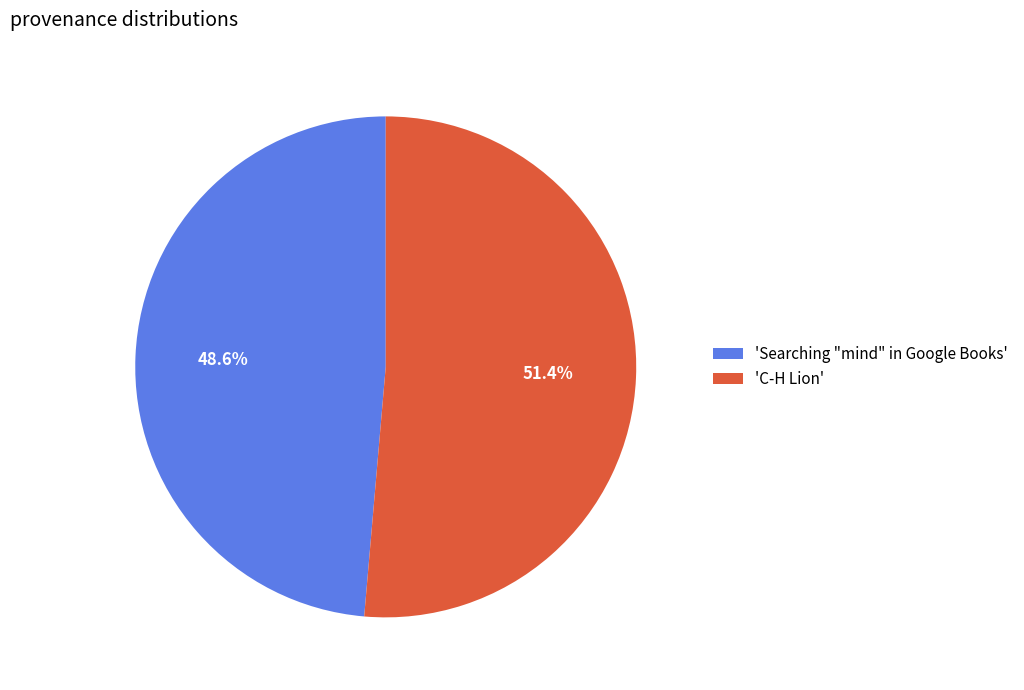

Which slice is the smallest?

'Searching "mind" in Google Books'